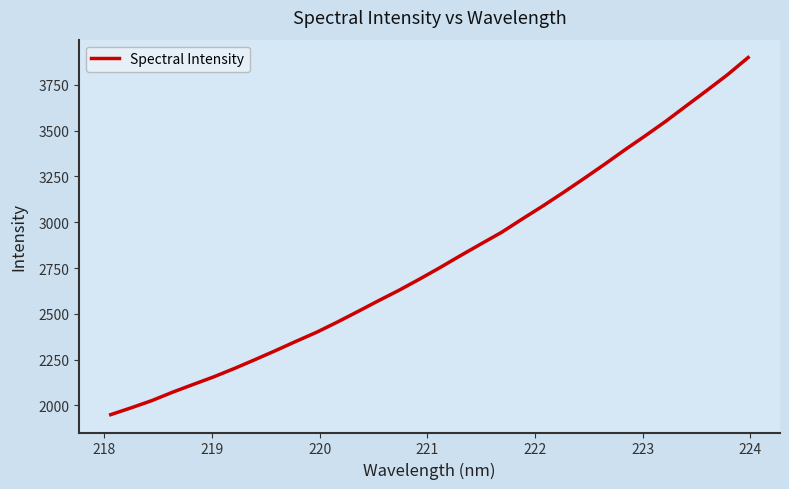

What is the minimum value shown in the chart?

1949.8